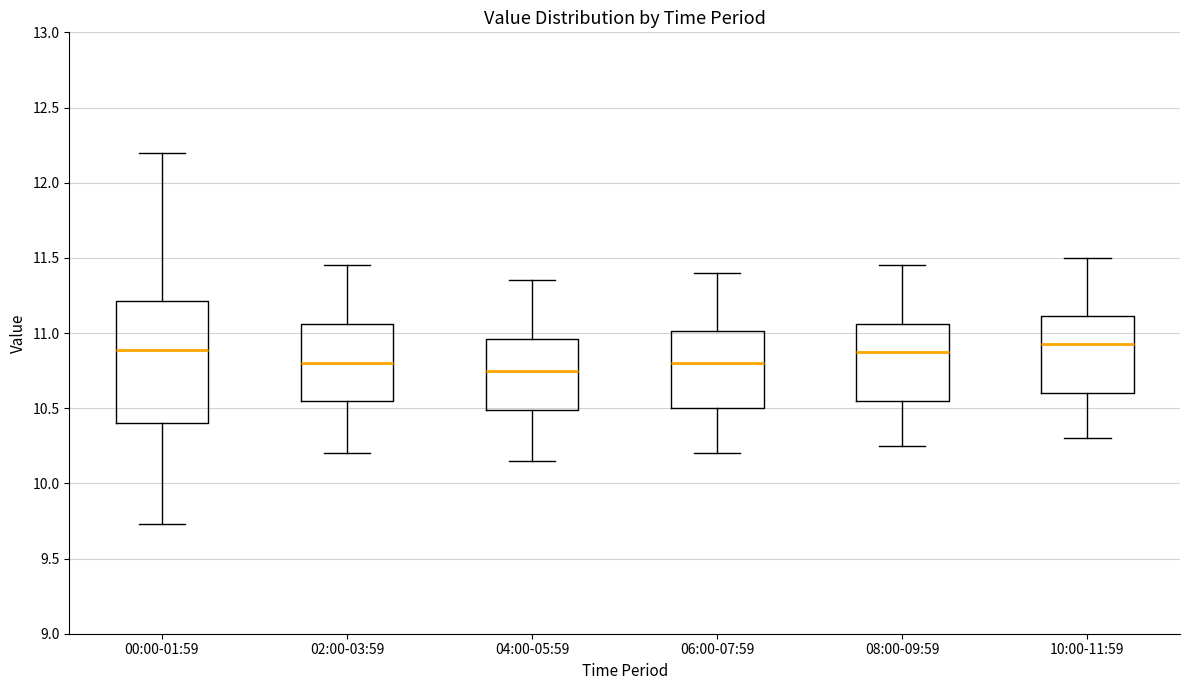

Reading left to right, read every box against the y-axis: the position of its median line, the range the box covers, and the ends of its whiskers. The values are not printed on the chart, so give them approximately, as read against the axis.

00:00-01:59: median 10.90, box 10.40 to 11.20, whiskers 9.75 to 12.20
02:00-03:59: median 10.80, box 10.55 to 11.05, whiskers 10.20 to 11.45
04:00-05:59: median 10.75, box 10.50 to 10.95, whiskers 10.15 to 11.35
06:00-07:59: median 10.80, box 10.50 to 11.00, whiskers 10.20 to 11.40
08:00-09:59: median 10.90, box 10.55 to 11.05, whiskers 10.25 to 11.45
10:00-11:59: median 10.95, box 10.60 to 11.10, whiskers 10.30 to 11.50